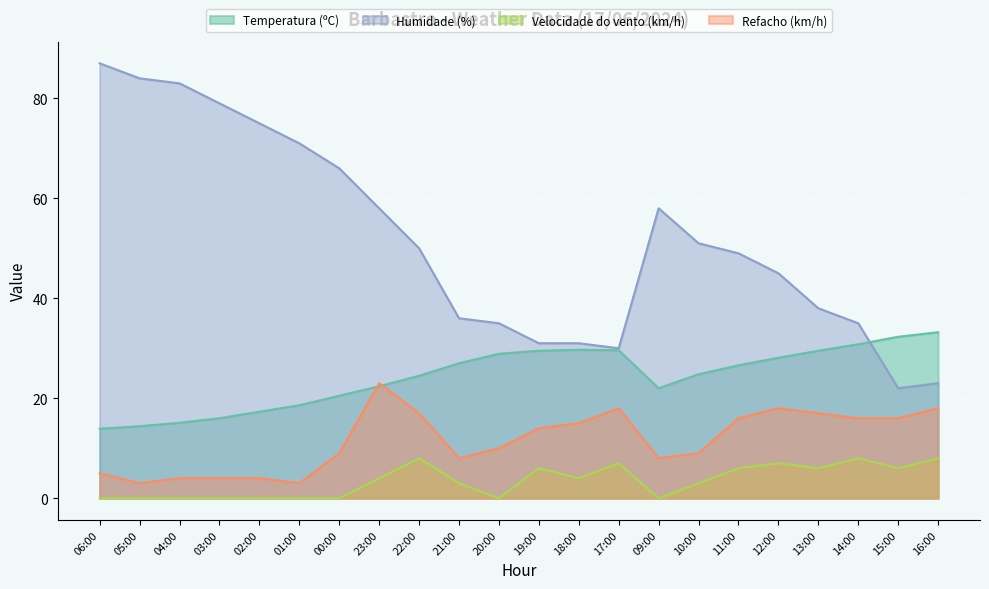

True or false: Humidade (%) has more than 2 points higher than both neighbors.

False